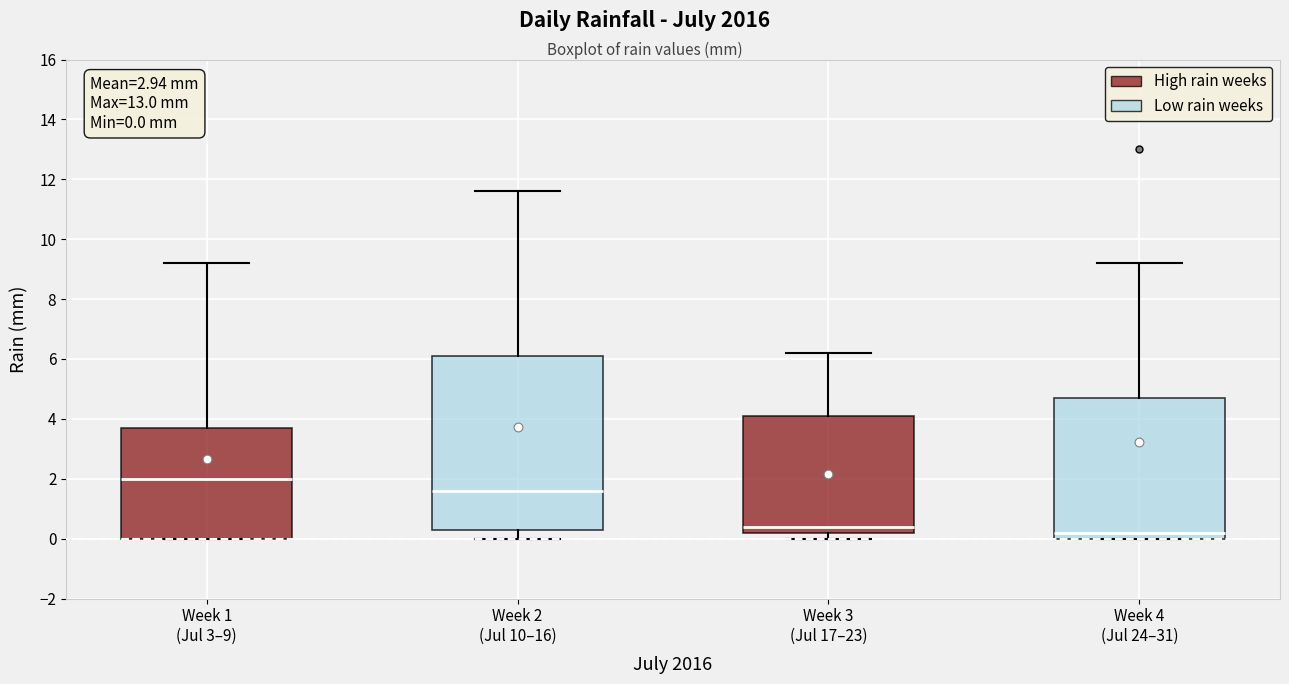

Which box has the lowest median line?

Week 4 (Jul 24–31)